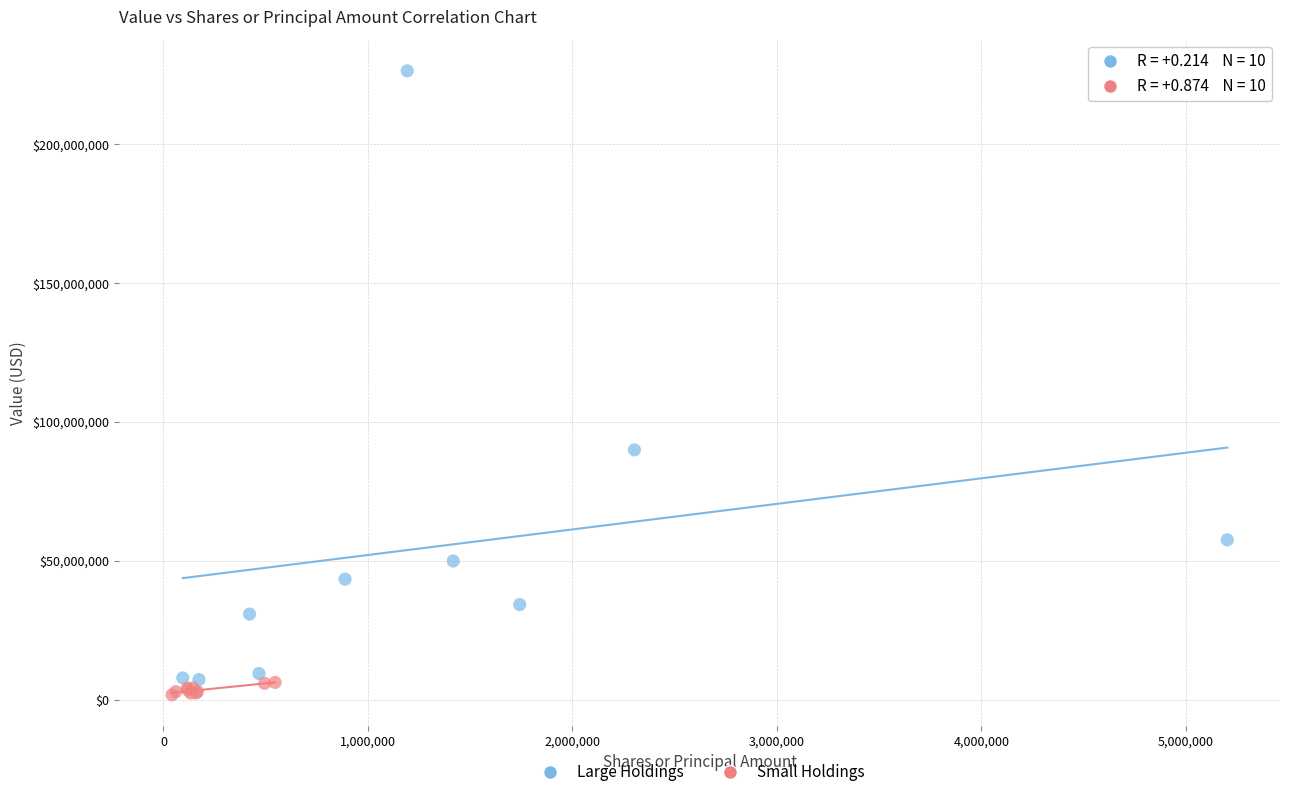

Which series has the largest Y range (max minus min)?

Large Holdings